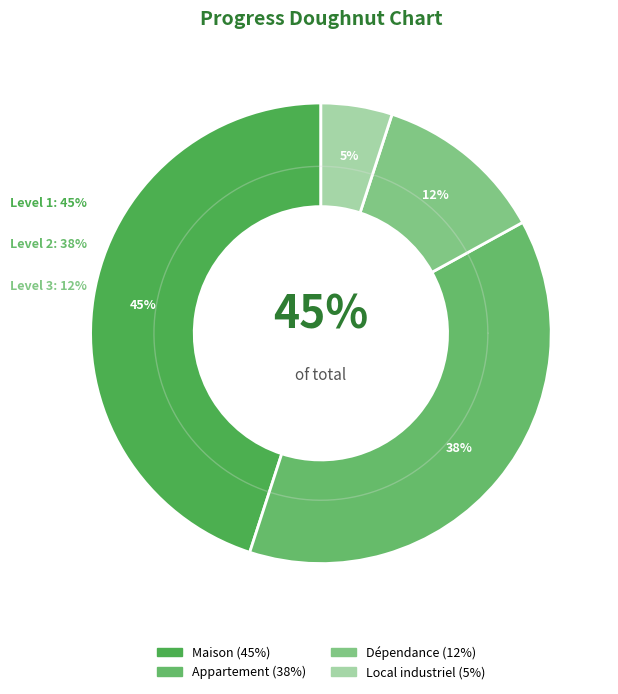

The Maison slice represents 58% of the pie. True or false?

False